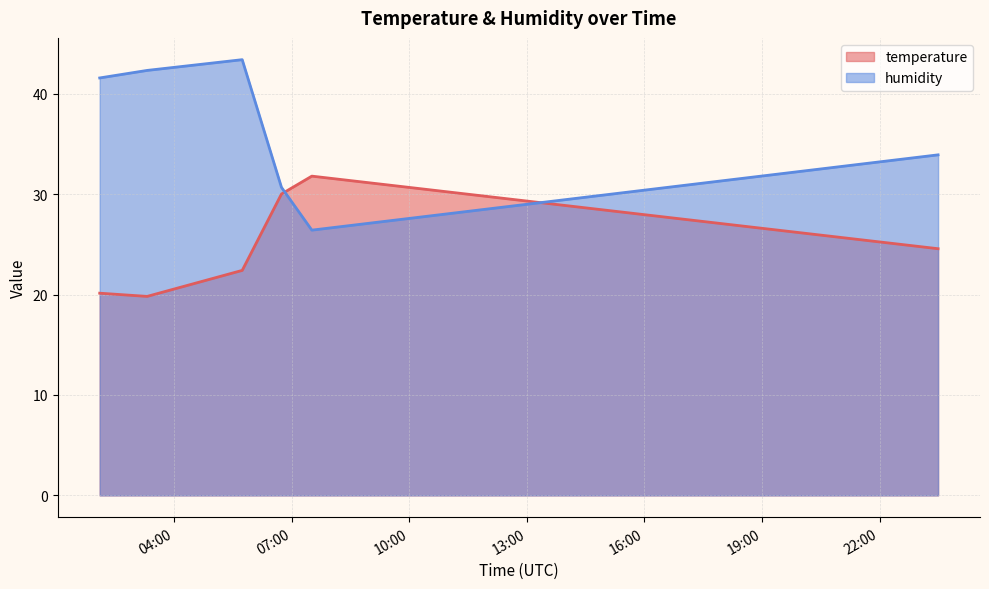

Reading left to right, what are all the values shown in this chart?

temperature: 20.1	19.8	22.4	30.0	31.8	24.6
humidity: 41.6	42.3	43.4	30.7	26.4	33.9